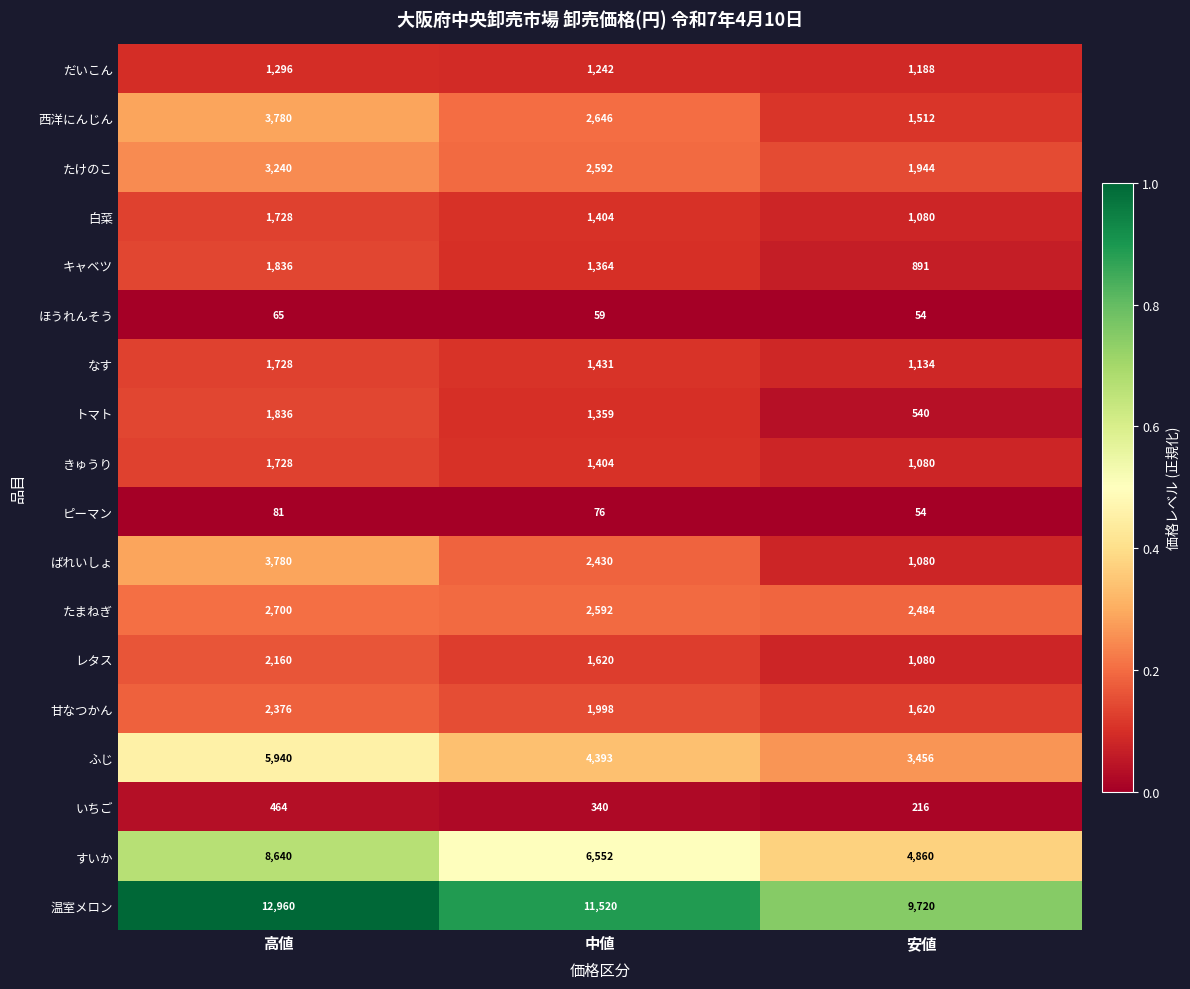

At how many categories does at least one series exceed 2576?

3